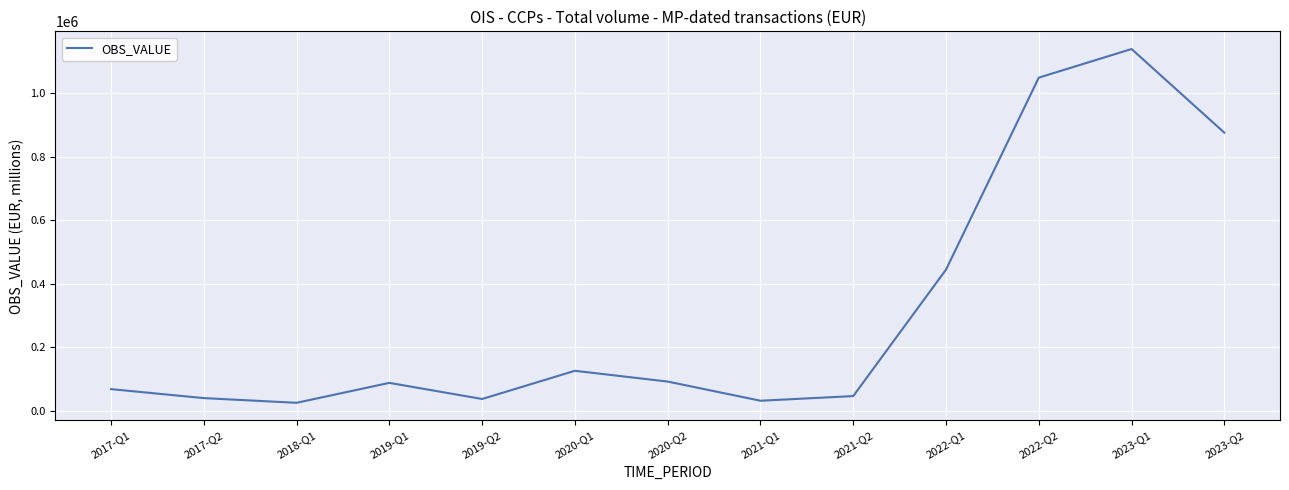

At which category does the chart reach its peak across all series?

2023-Q1